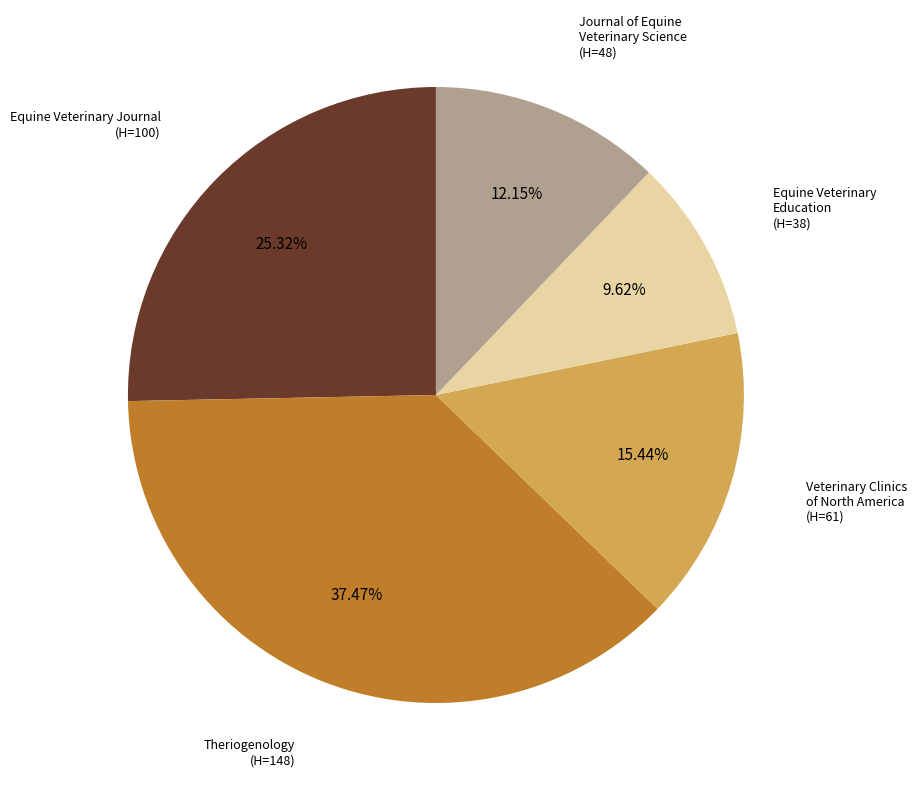

Is there a majority slice in this chart?

No